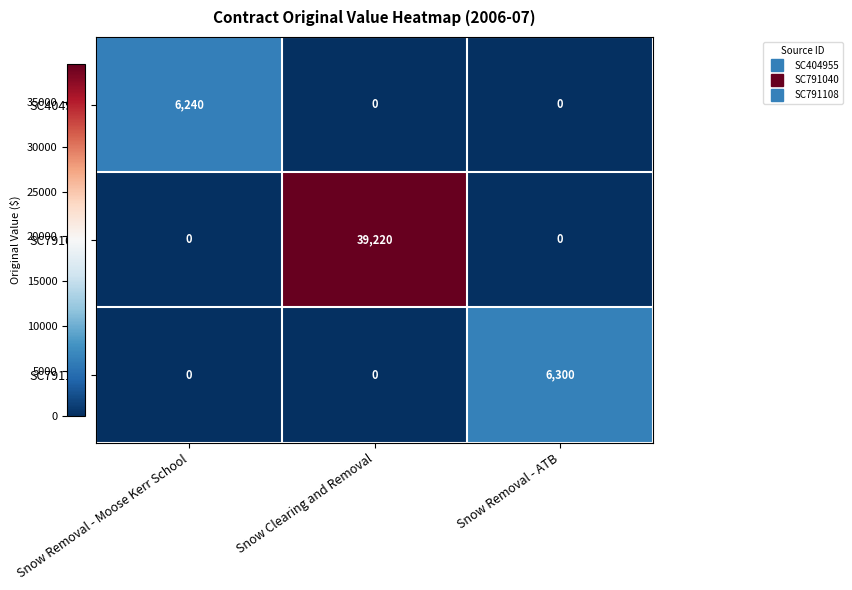

The value of SC791040 at Snow Removal - ATB is 0. True or false?

True